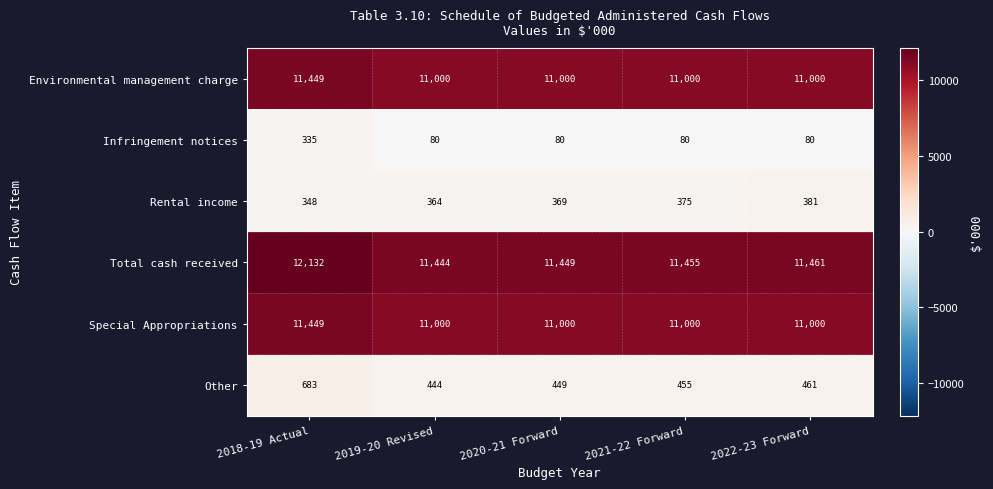

Reading left to right, extract all data points from this chart.

Environmental management charge: 2018-19 Actual=11449	2019-20 Revised=11000	2020-21 Forward=11000	2021-22 Forward=11000	2022-23 Forward=11000
Infringement notices: 2018-19 Actual=335	2019-20 Revised=80	2020-21 Forward=80	2021-22 Forward=80	2022-23 Forward=80
Rental income: 2018-19 Actual=348	2019-20 Revised=364	2020-21 Forward=369	2021-22 Forward=375	2022-23 Forward=381
Total cash received: 2018-19 Actual=12132	2019-20 Revised=11444	2020-21 Forward=11449	2021-22 Forward=11455	2022-23 Forward=11461
Special Appropriations: 2018-19 Actual=11449	2019-20 Revised=11000	2020-21 Forward=11000	2021-22 Forward=11000	2022-23 Forward=11000
Other: 2018-19 Actual=683	2019-20 Revised=444	2020-21 Forward=449	2021-22 Forward=455	2022-23 Forward=461